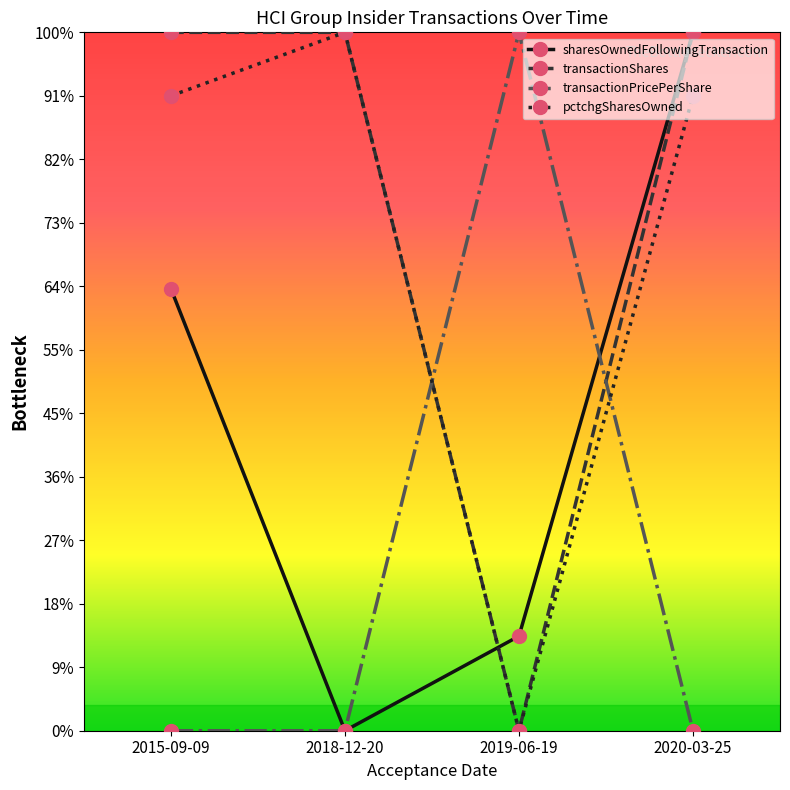

What is the average value of the transactionPricePerShare series?

27500.0